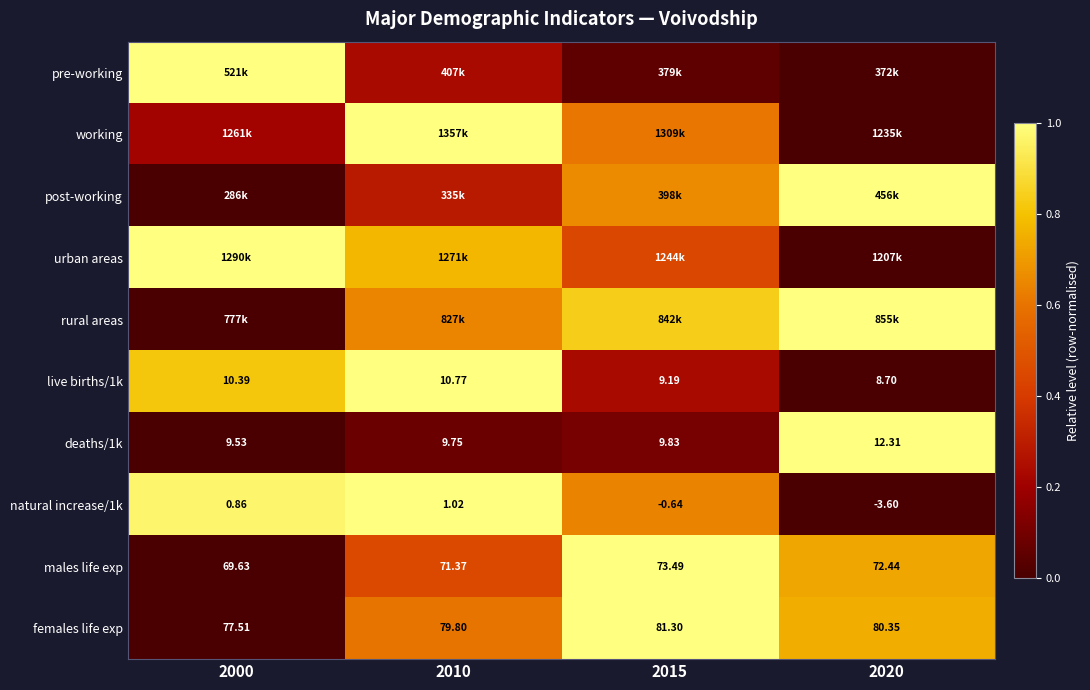

How many data points in live births/1k are above 10?

2